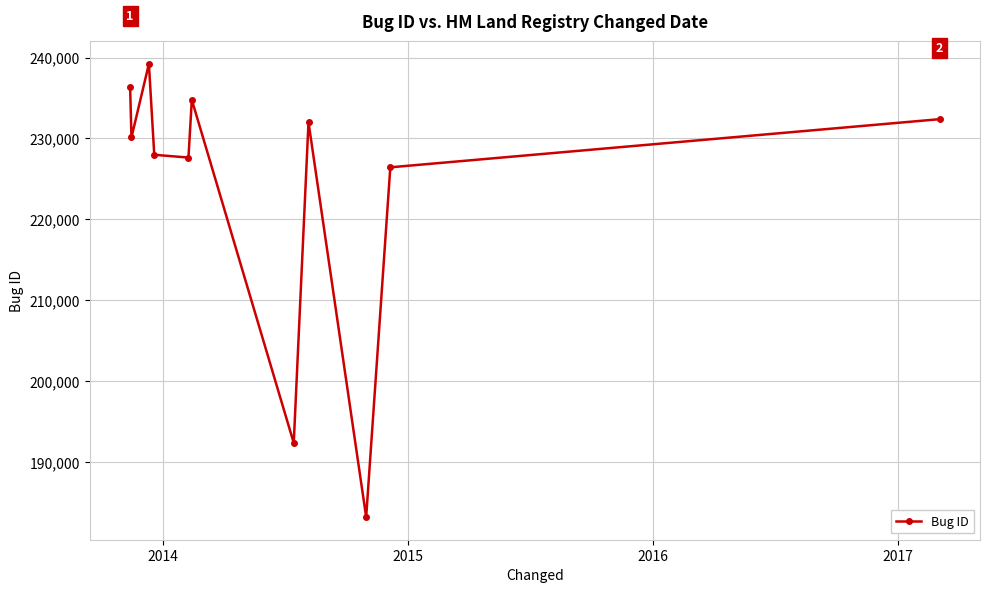

What is the value of the 1st point from the left?

236326